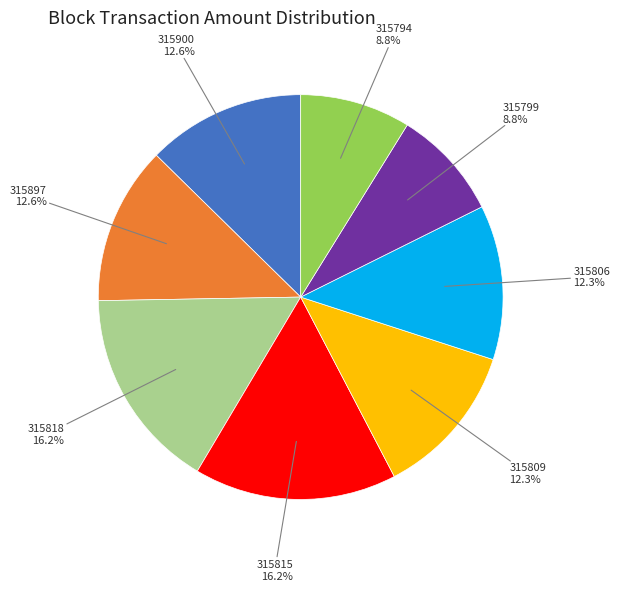

Count the number of slices in the pie.

8